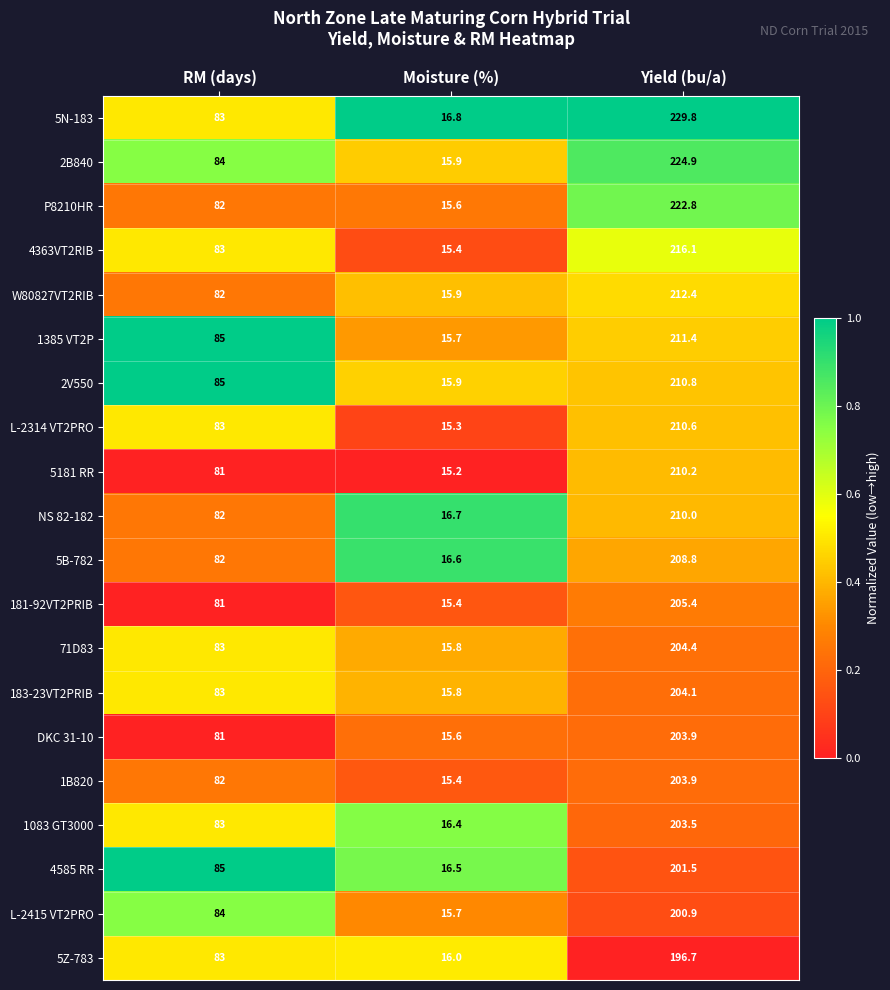

At which label is NS 82-182 closest to 113?

RM (days)